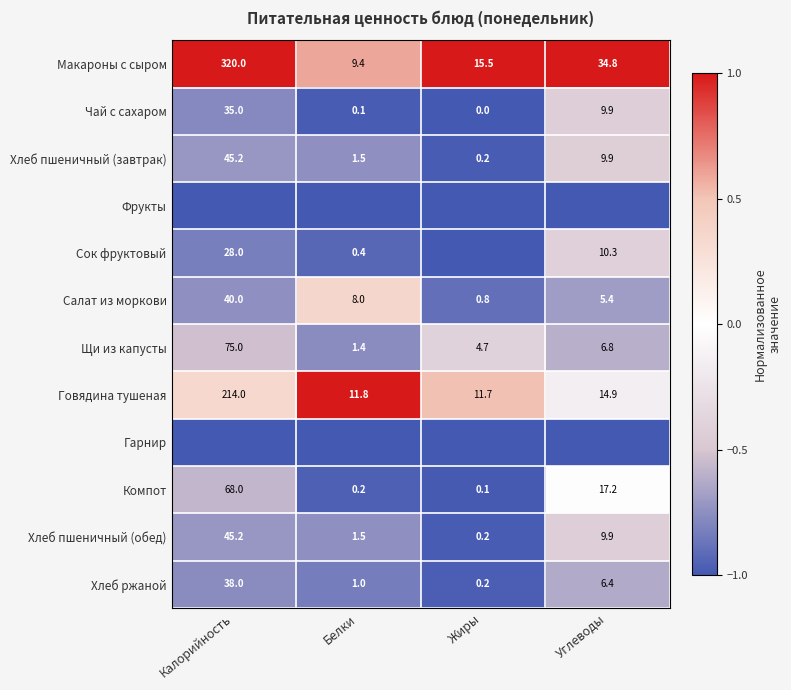

Is the value of Компот at Углеводы greater than the value of Хлеб пшеничный (завтрак) at Белки?

Yes